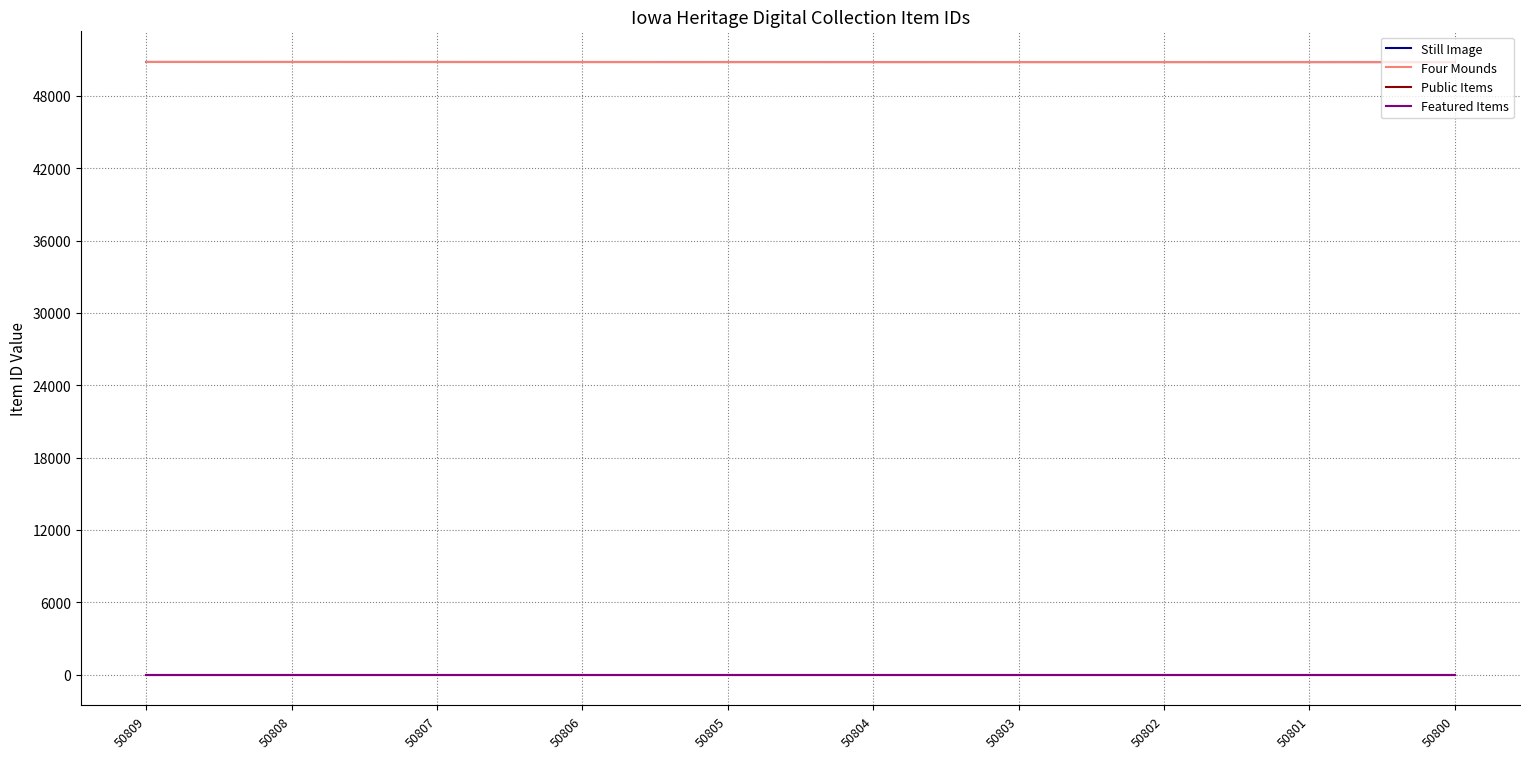

True or false: Four Mounds and Public Items cross at least once.

False